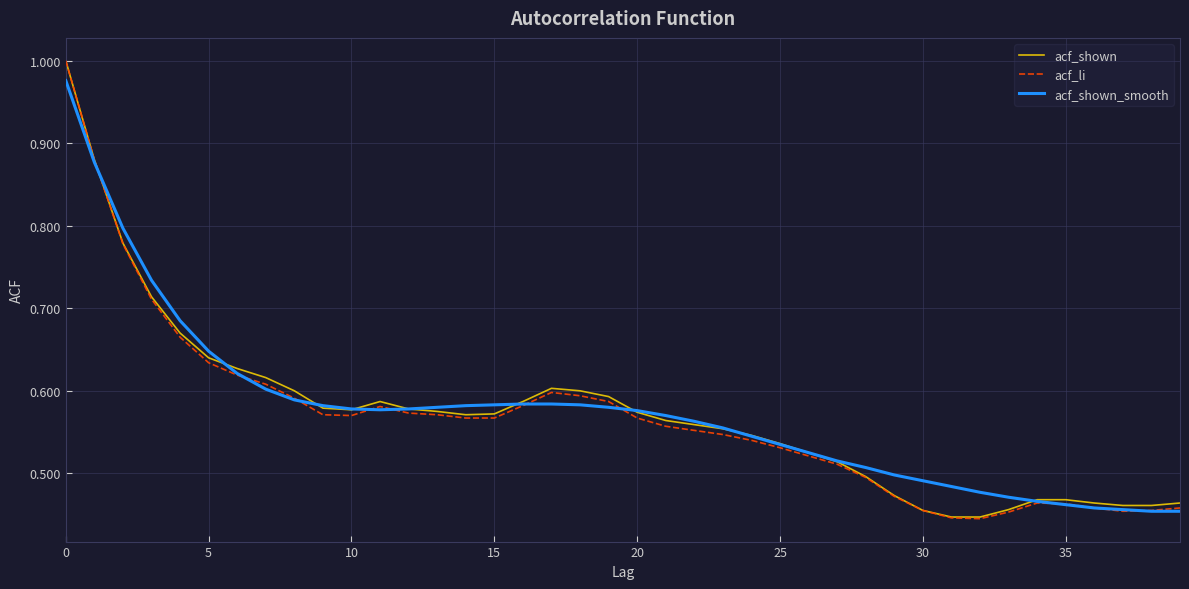

Which series has the largest range (max minus min)?

acf_li